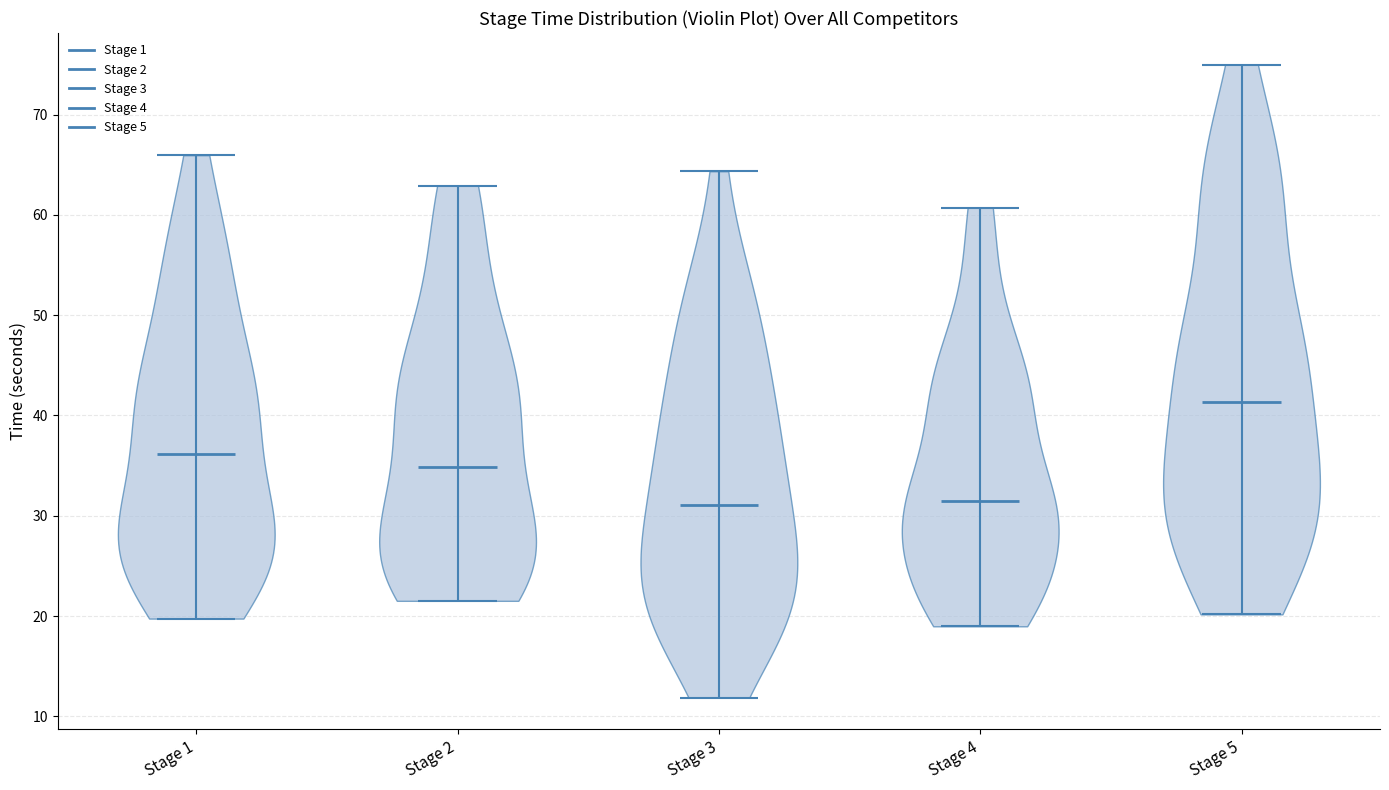

Which violin has the highest median line?

Stage 5